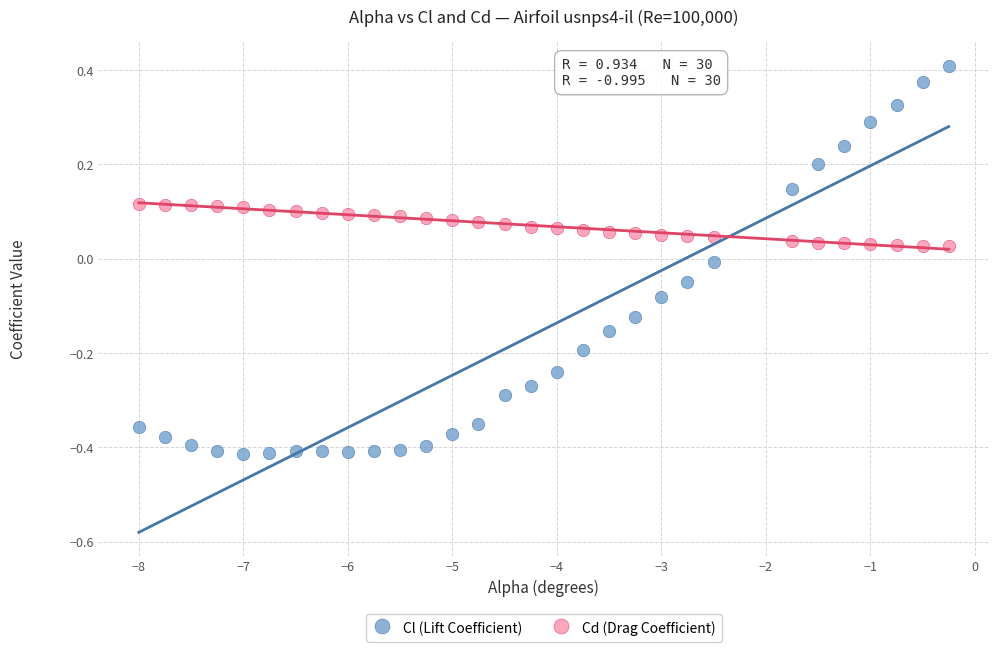

What are all the series names shown in the legend?

Cl (Lift Coefficient), Cd (Drag Coefficient)